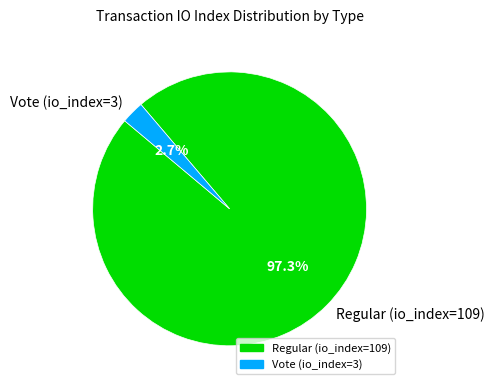

Do Vote (io_index=3) and Regular (io_index=109) together represent more than half of the pie?

Yes